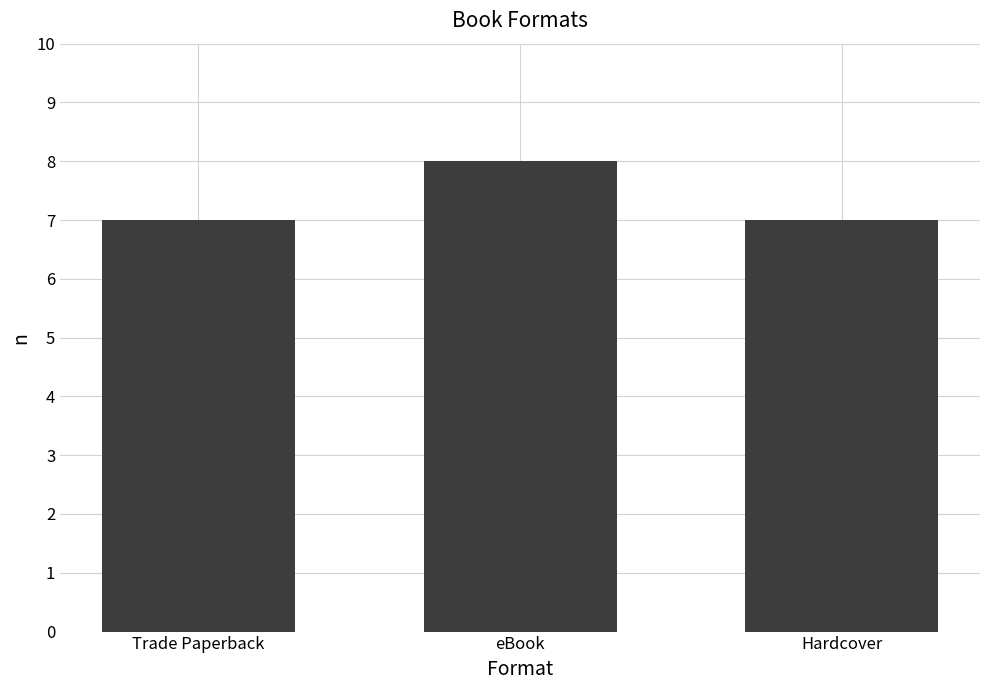

Count the values in the range 7 to 8.

3